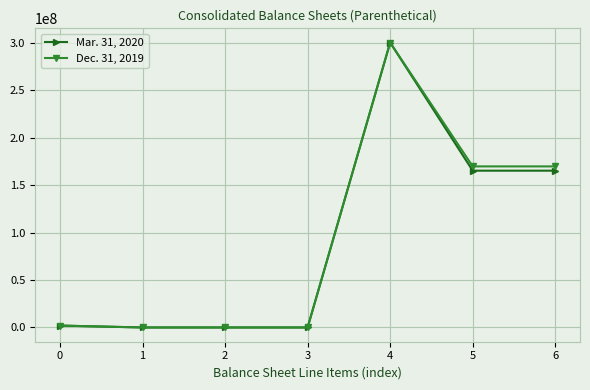

At which category is the sum across all series the highest?

4